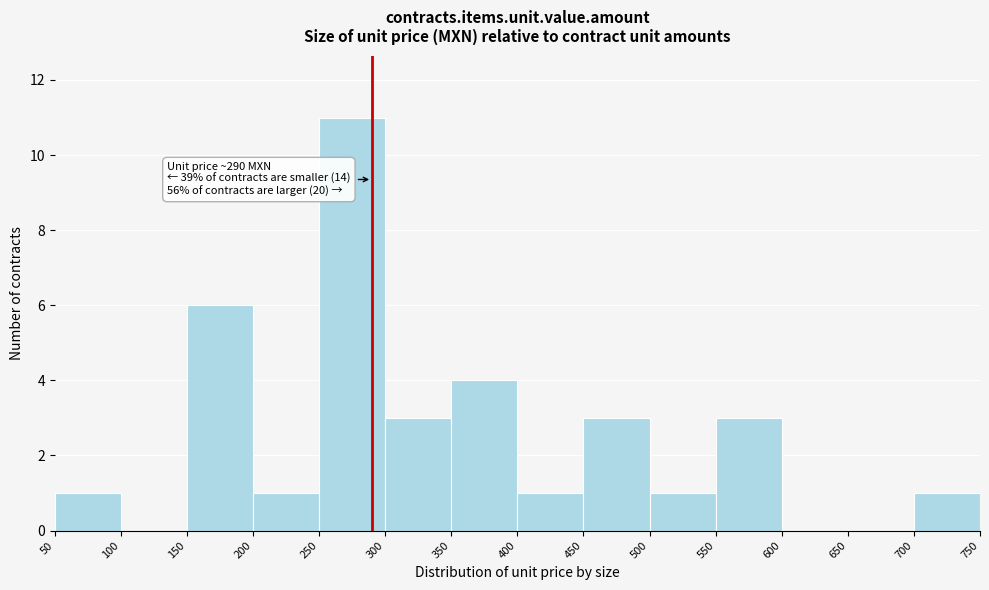

Which range on the x-axis has the tallest bar?

250 to 300